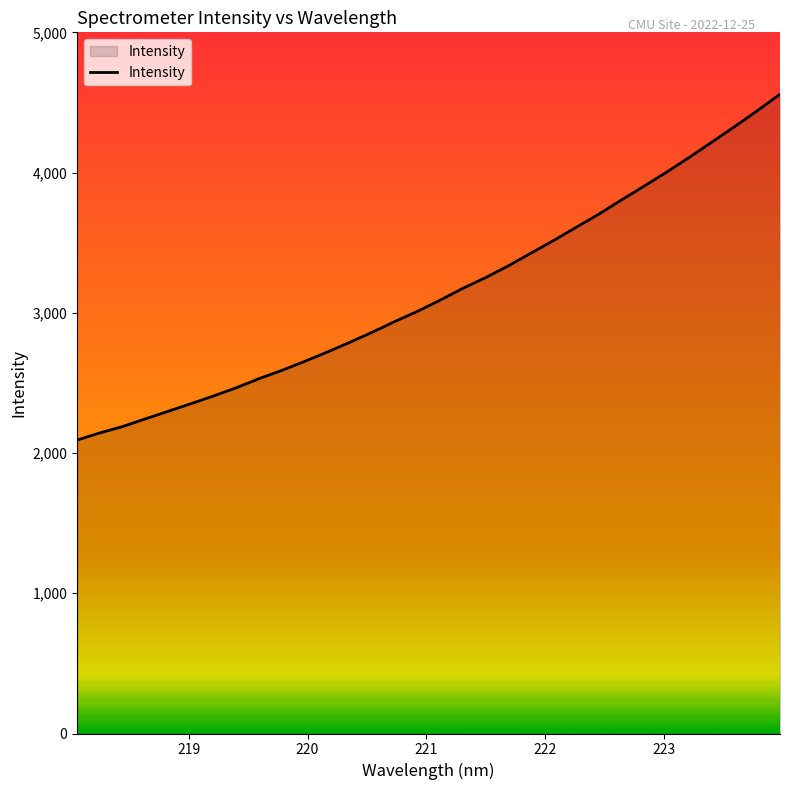

What is the difference between the maximum and minimum values?

2466.2